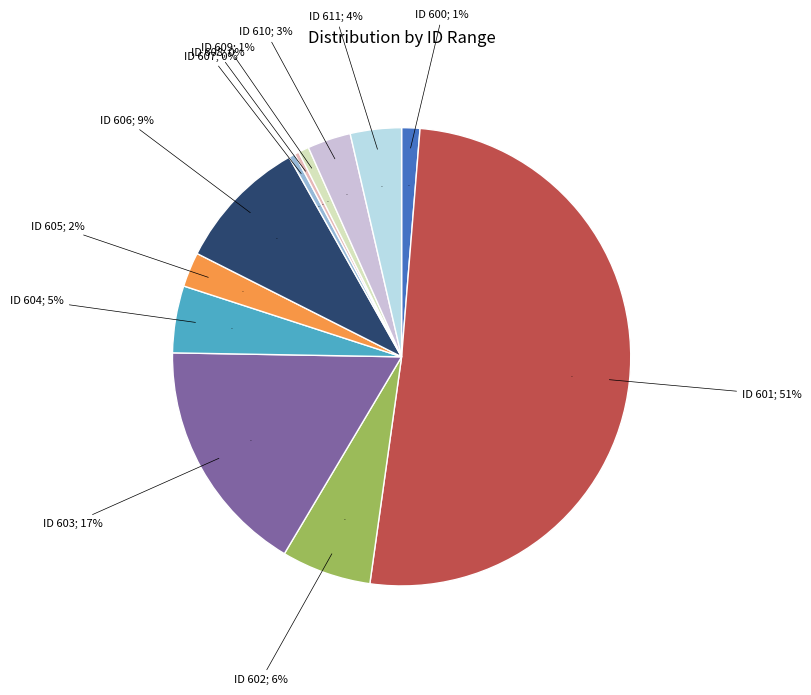

What is the majority slice?

601